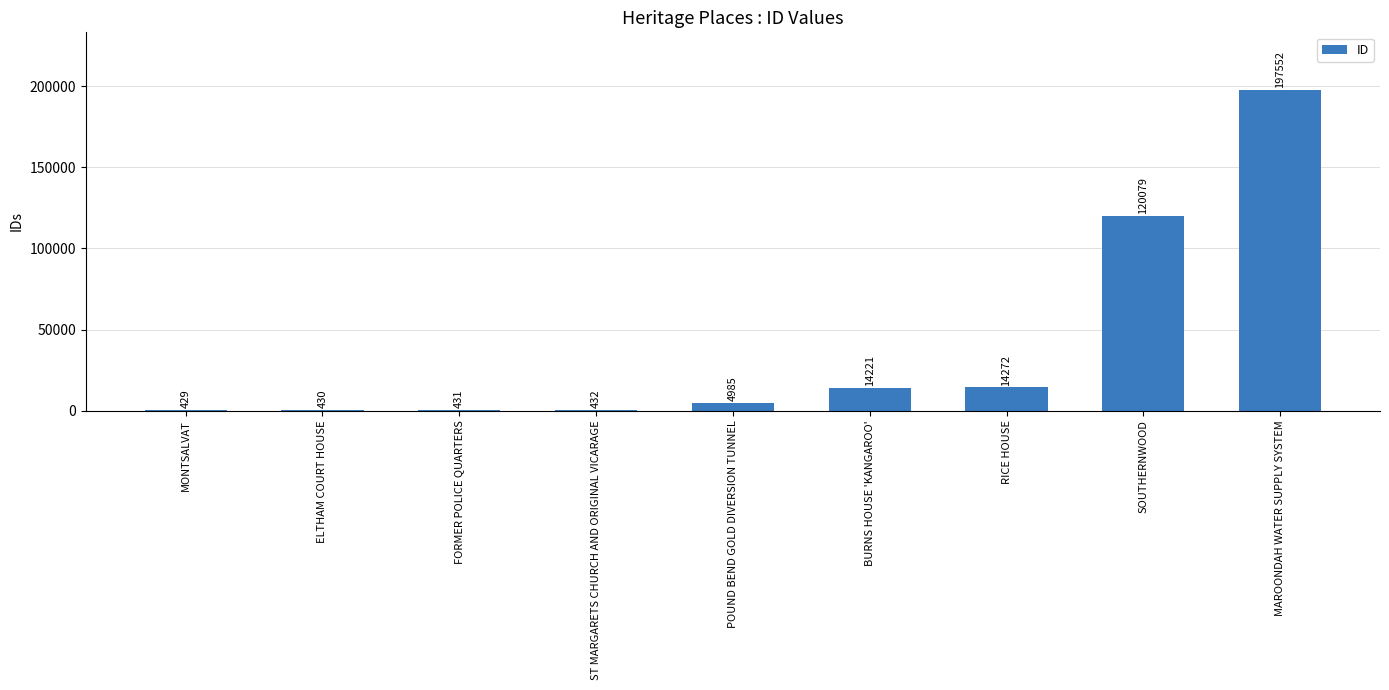

Does the chart contain stacked bars?

No